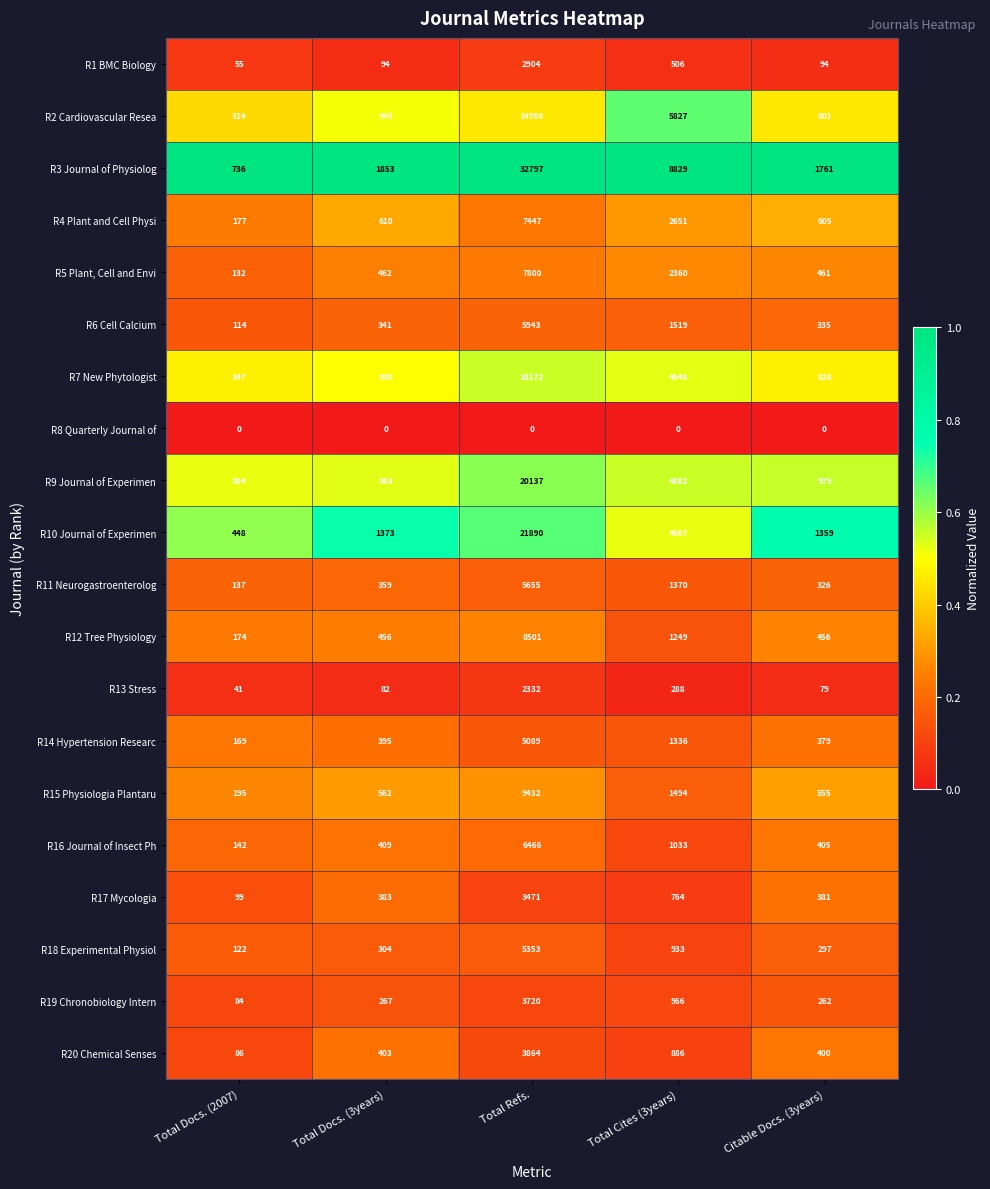

What is the approximate value of R16 Journal of Insect Ph at Citable Docs. (3years), to the nearest 100?

400